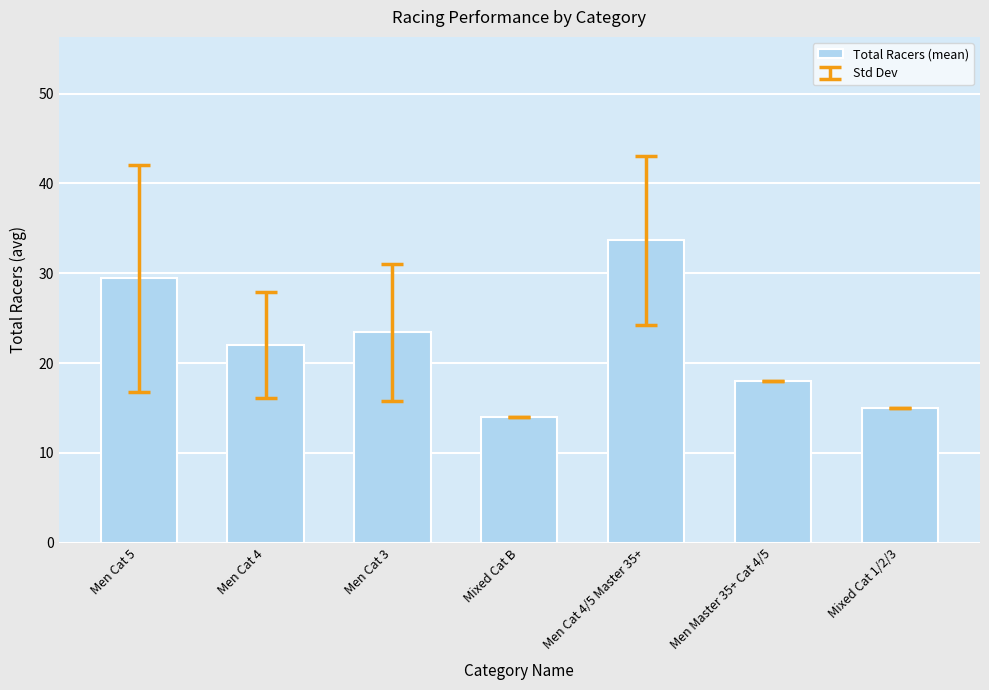

How many bars are there in total?

7